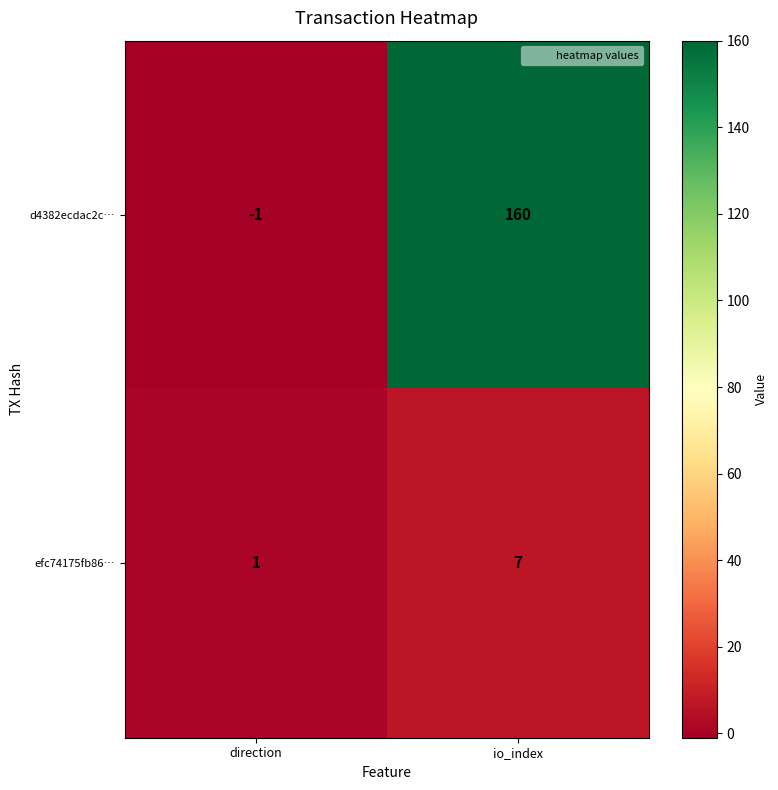

Which category has the highest value in the d4382ecdac2c… series?

io_index